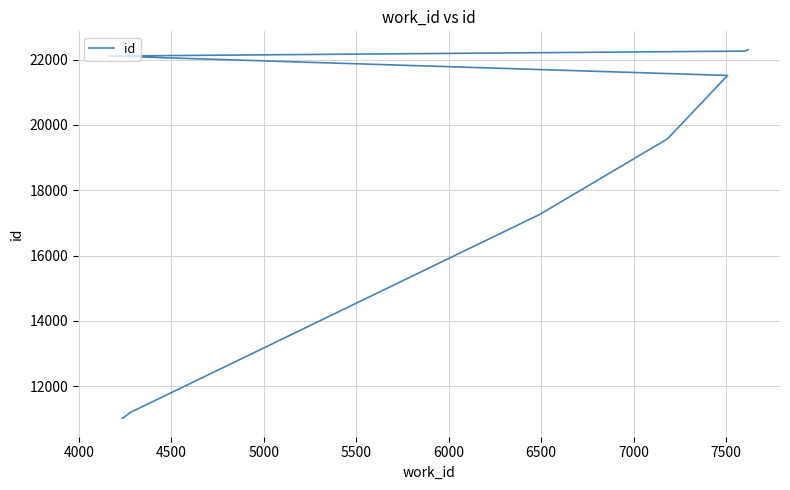

Is it true that the value at 6500 is 35057?

False